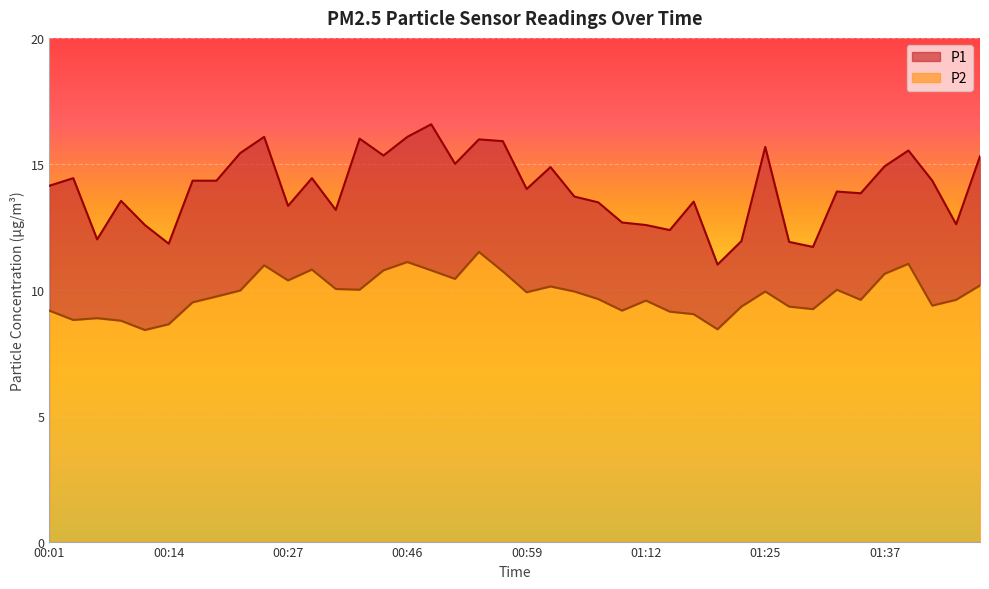

Which category has the highest value across all series?

00:49